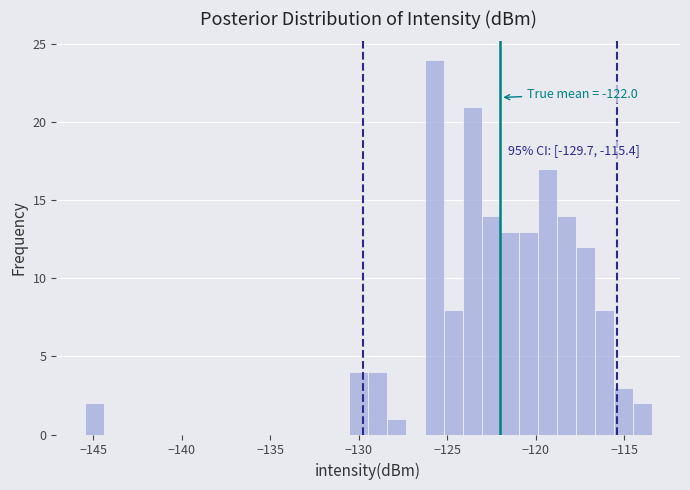

Read against the x-axis, roughly where is the centre of the tallest bar?

-125.5